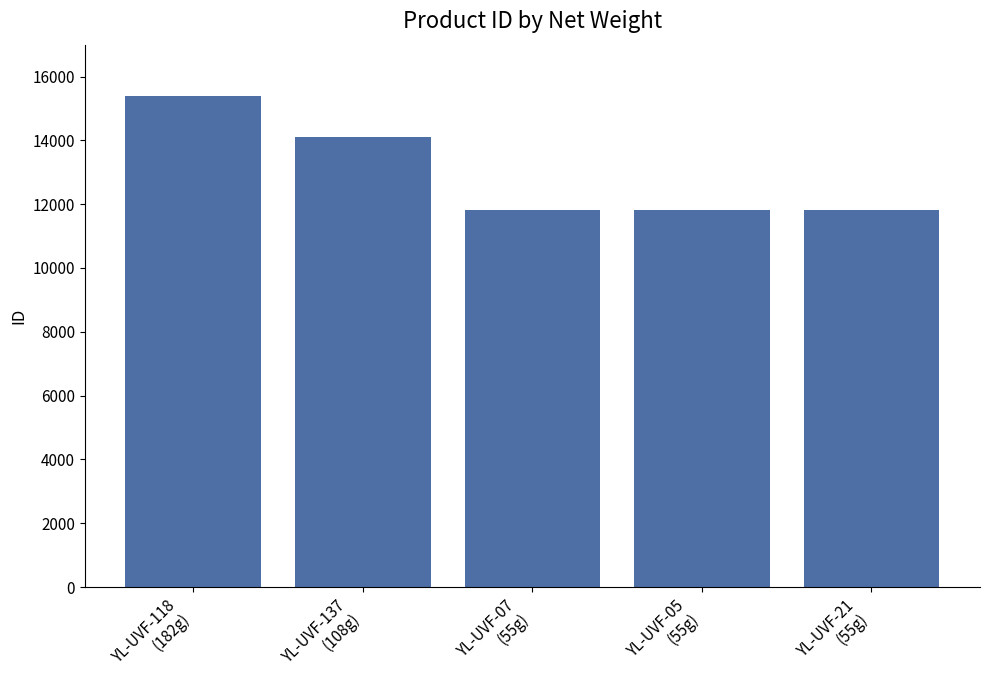

How many bars are there in total?

5